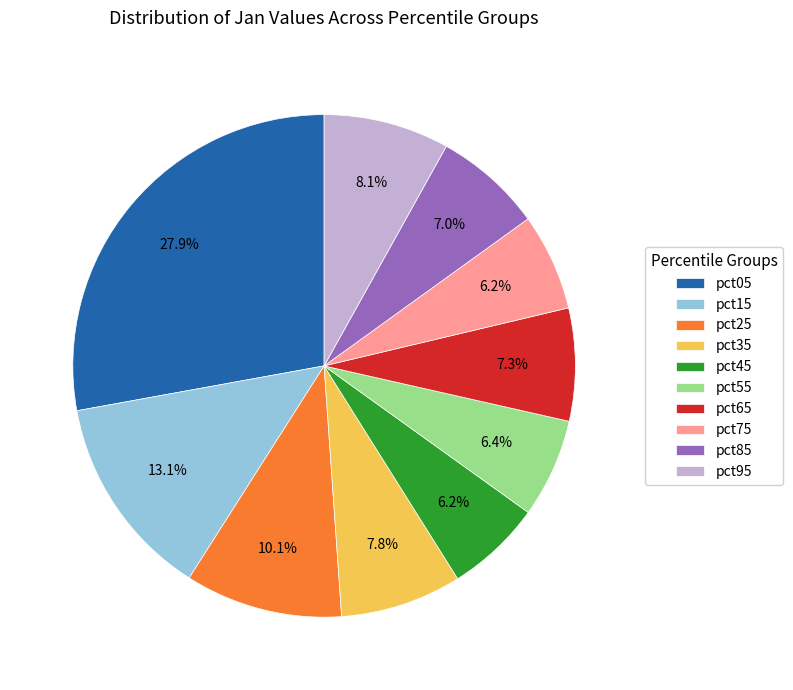

Which category has the biggest portion of the pie?

pct05